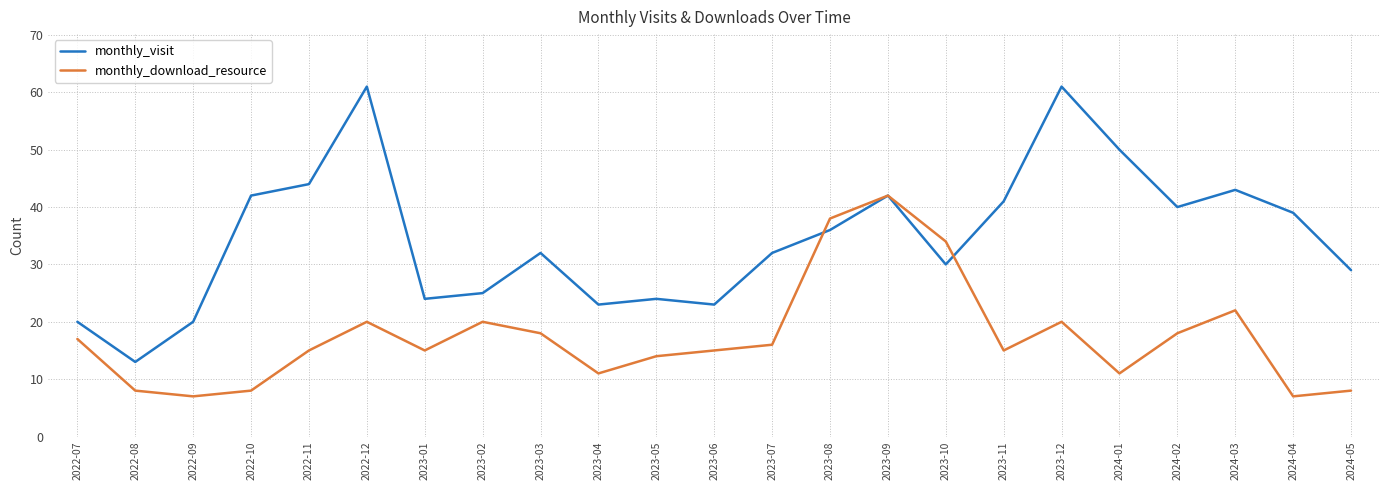

The value of monthly_download_resource at 2023-12 is 31. True or false?

False